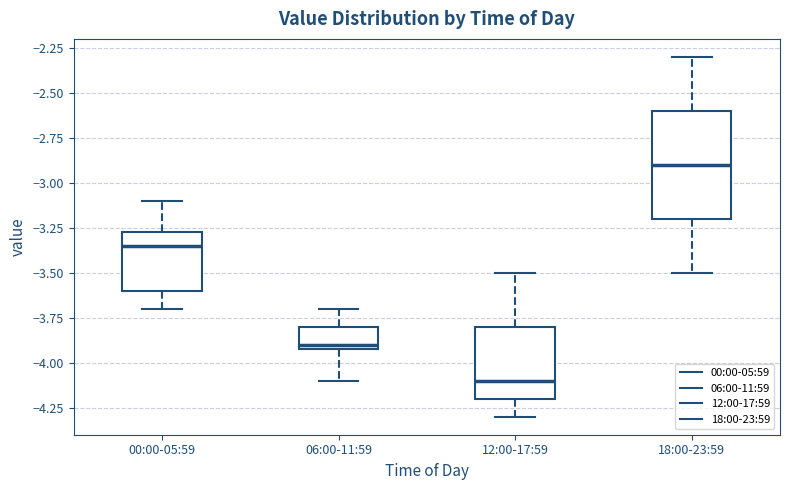

Comparing the boxes themselves (not the whiskers), which one is the tallest?

18:00-23:59